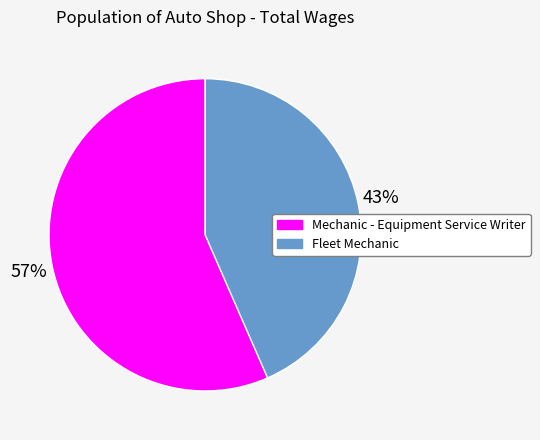

To the nearest percent, what is the combined percentage of Mechanic - Equipment Service Writer and Fleet Mechanic?

100%